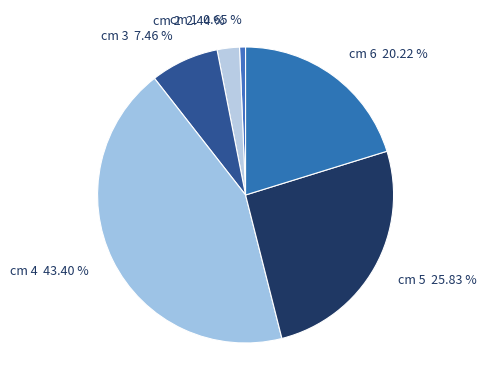

How many segments does this pie chart have?

6